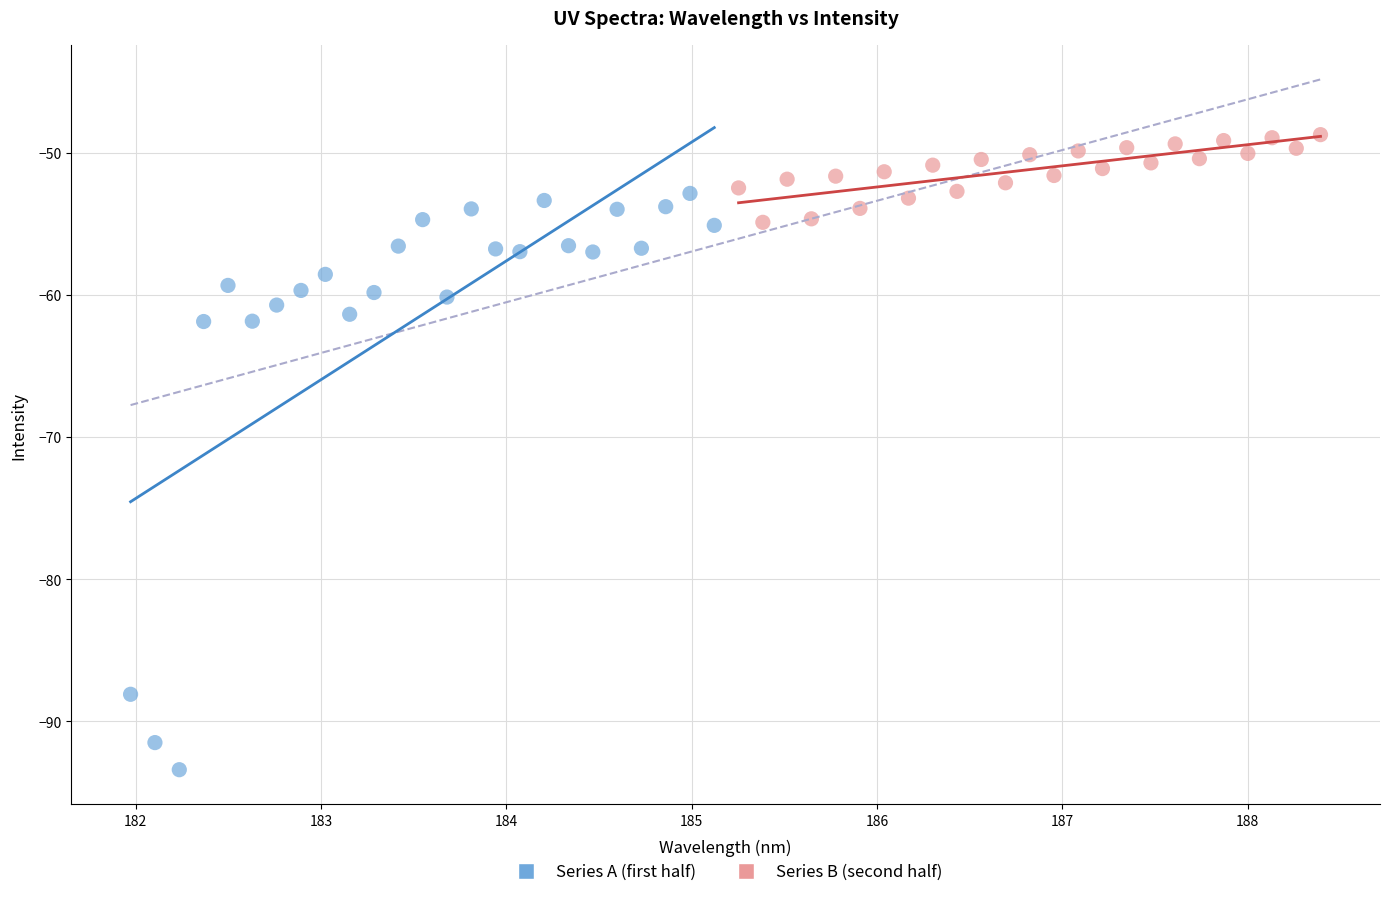

Which series reaches the minimum Y coordinate?

Series A (first half)